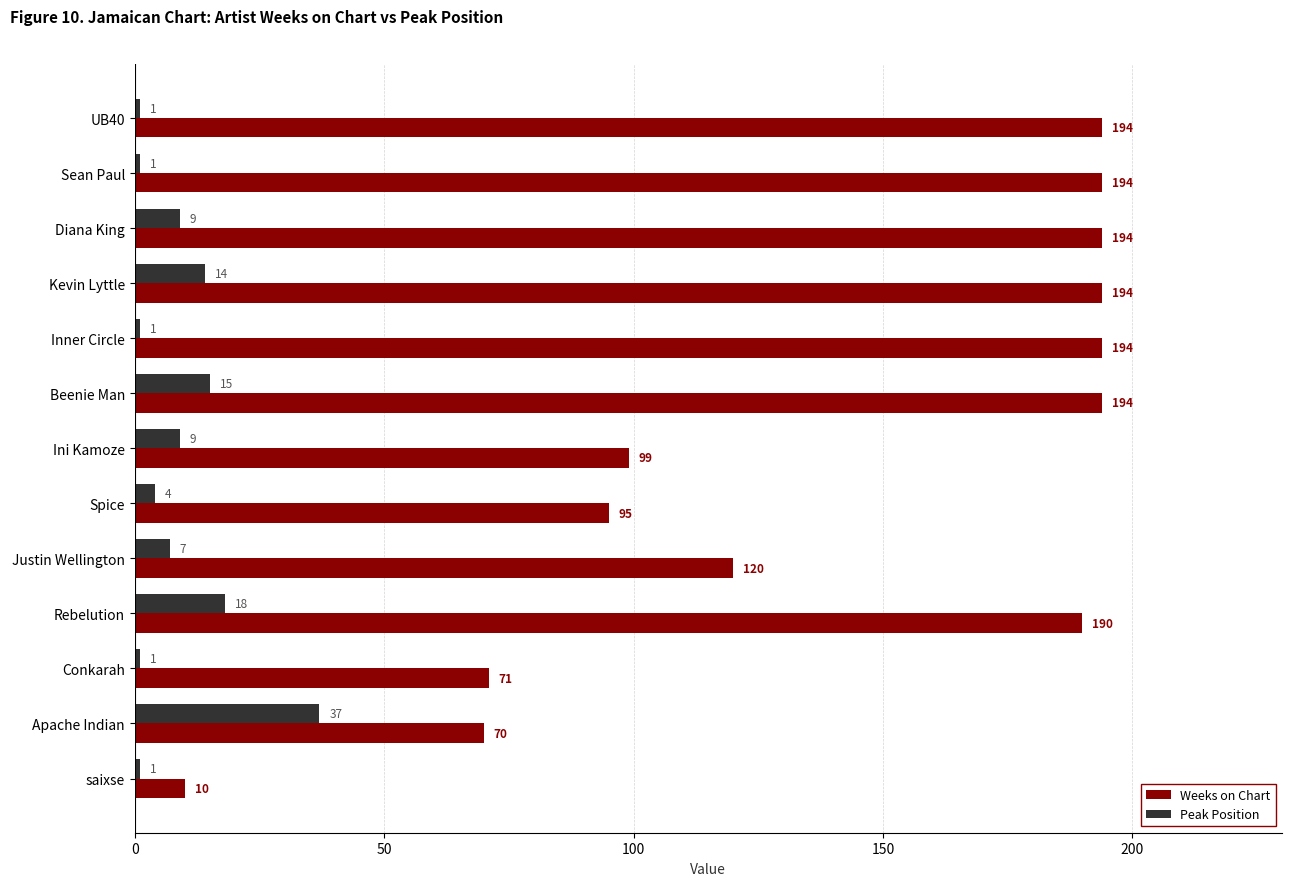

The value of Peak Position at Apache Indian is 10. True or false?

False